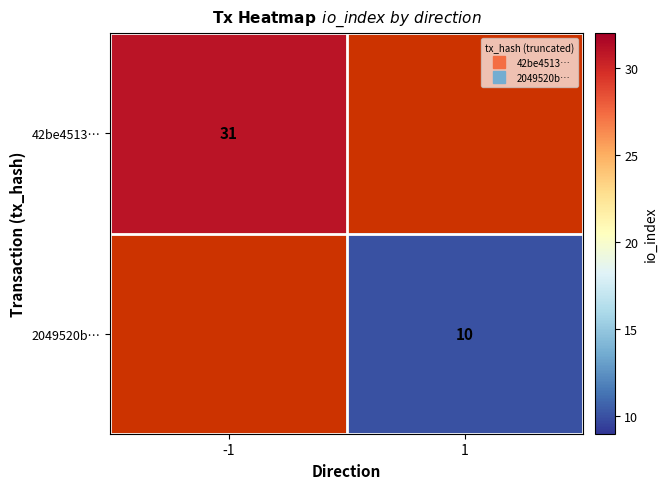

At which category does the chart reach its minimum across all series?

1